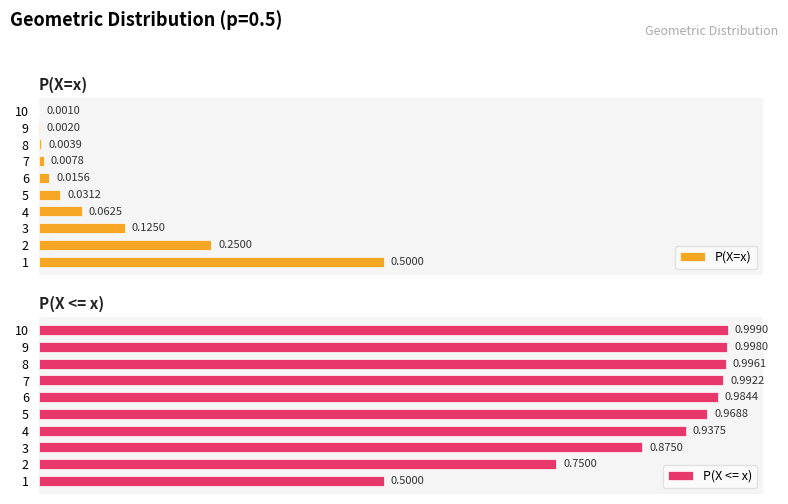

List the labels in order of P(X <= x) value, smallest first.

1, 2, 3, 4, 5, 6, 7, 8, 9, 10